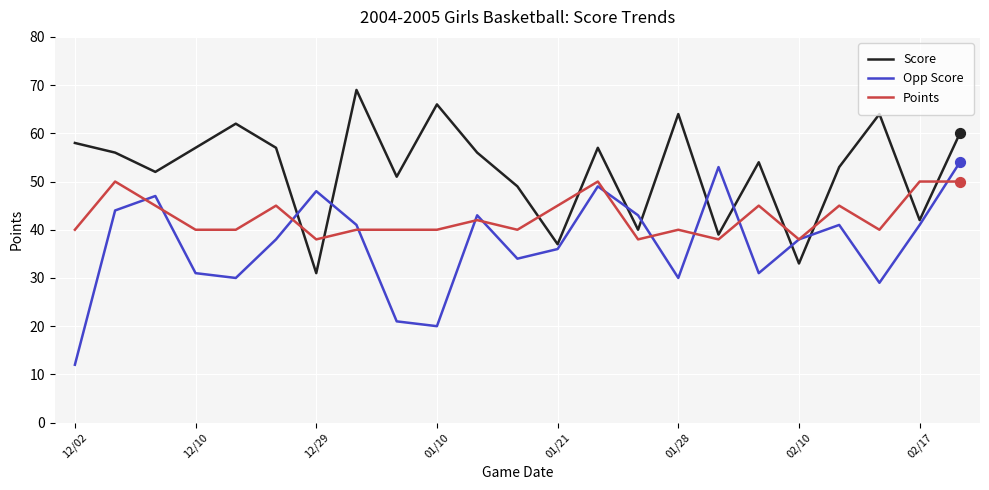

At how many categories does at least one series exceed 37?

23